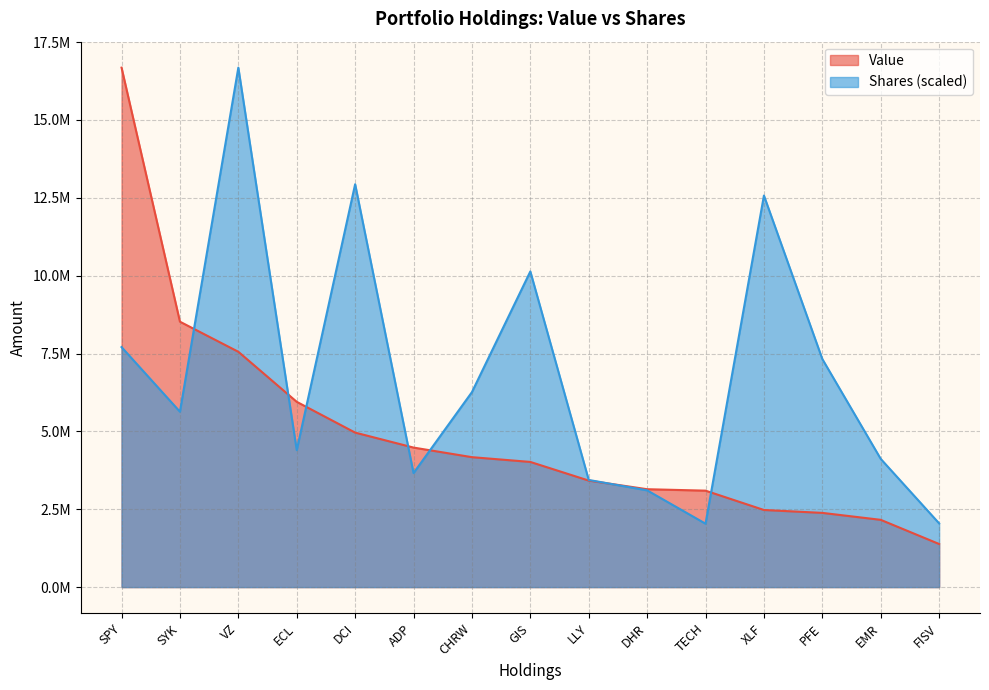

How many values in the Value series exceed 4019000?

7